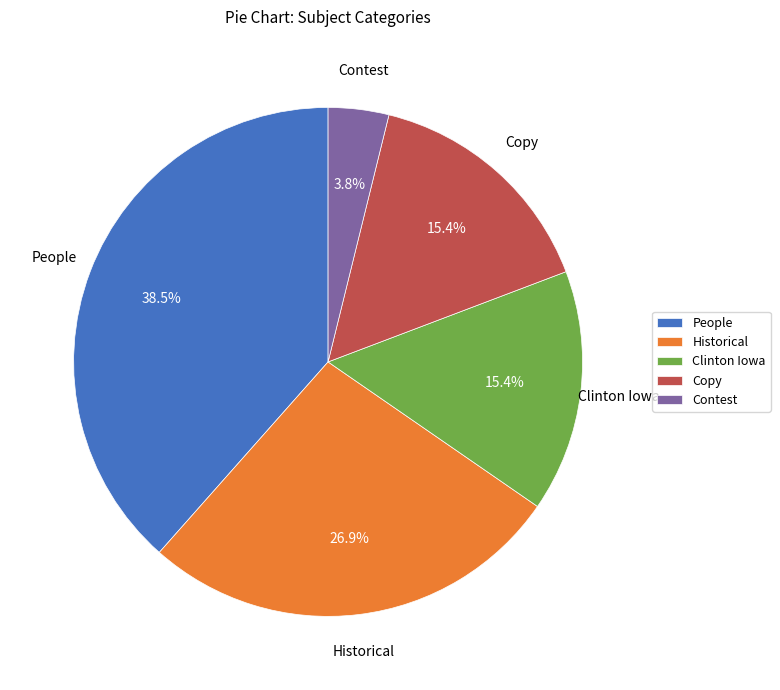

Which slice is the smallest?

Contest